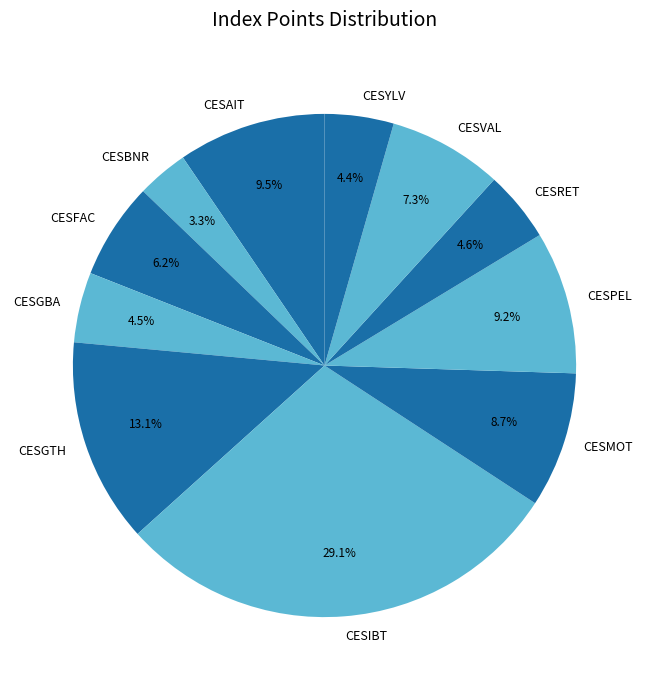

How many segments does this pie chart have?

11